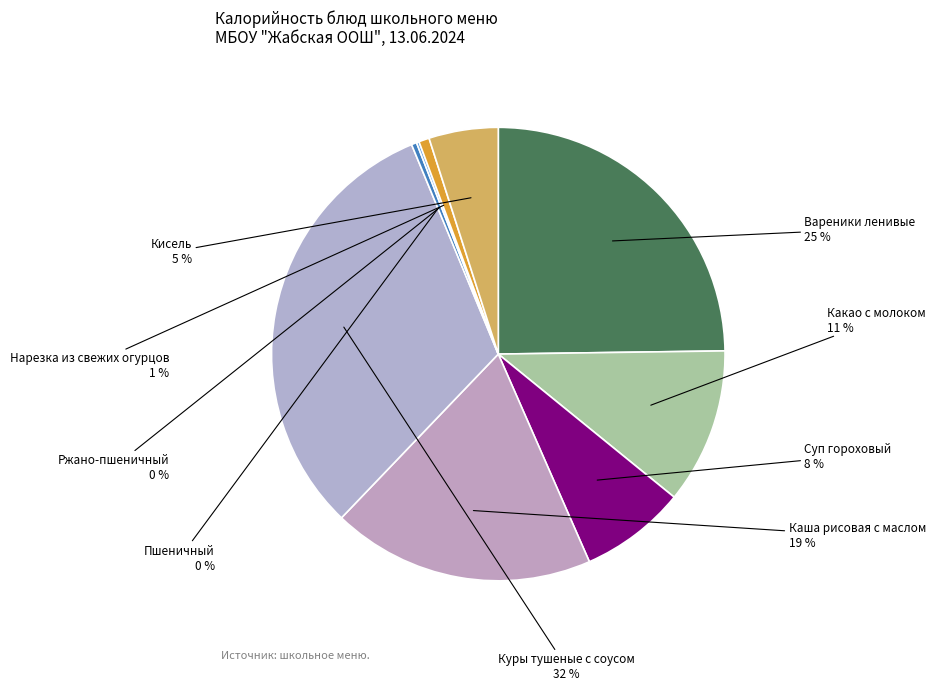

Count the number of slices in the pie.

9